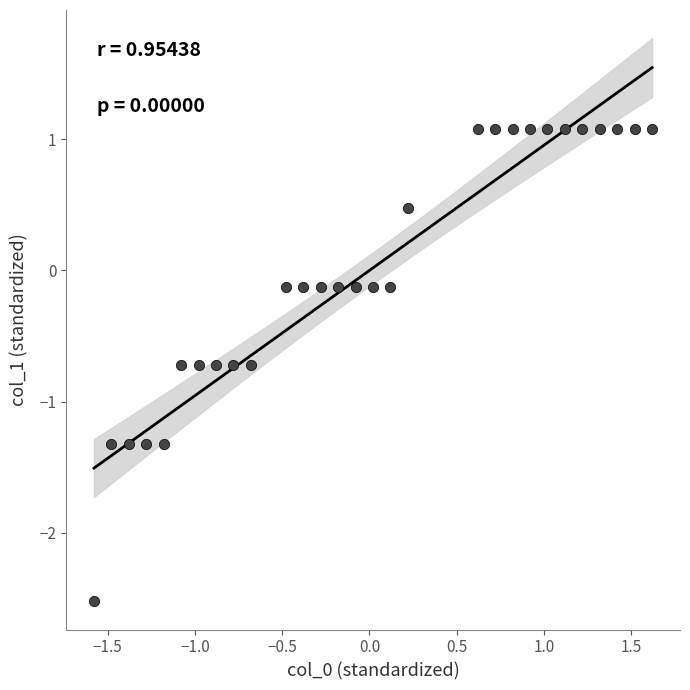

What is the range of X values (max minus min)?

3.2